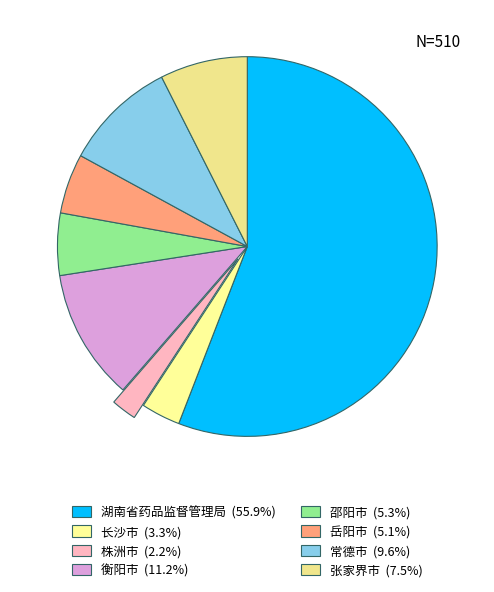

To the nearest percent, what percentage of the pie is 岳阳市?

5%